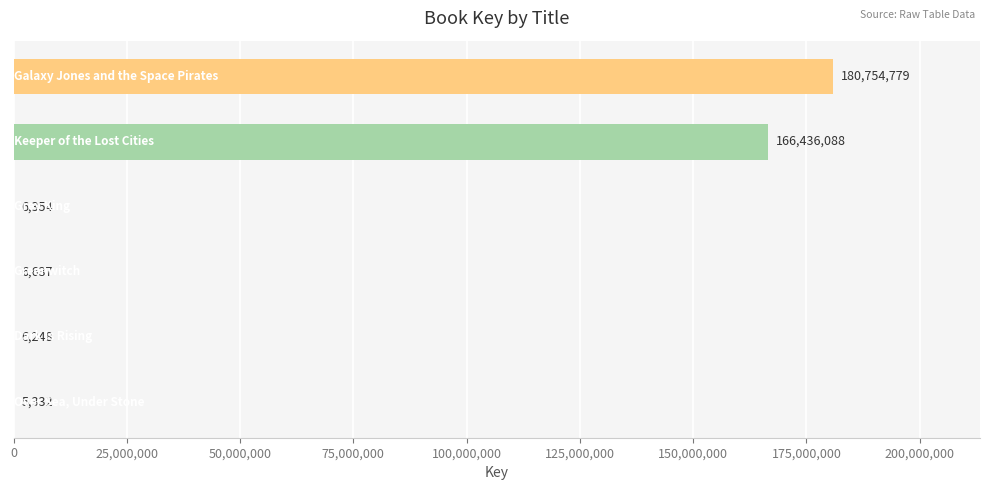

What is the maximum value shown in the chart?

180754779